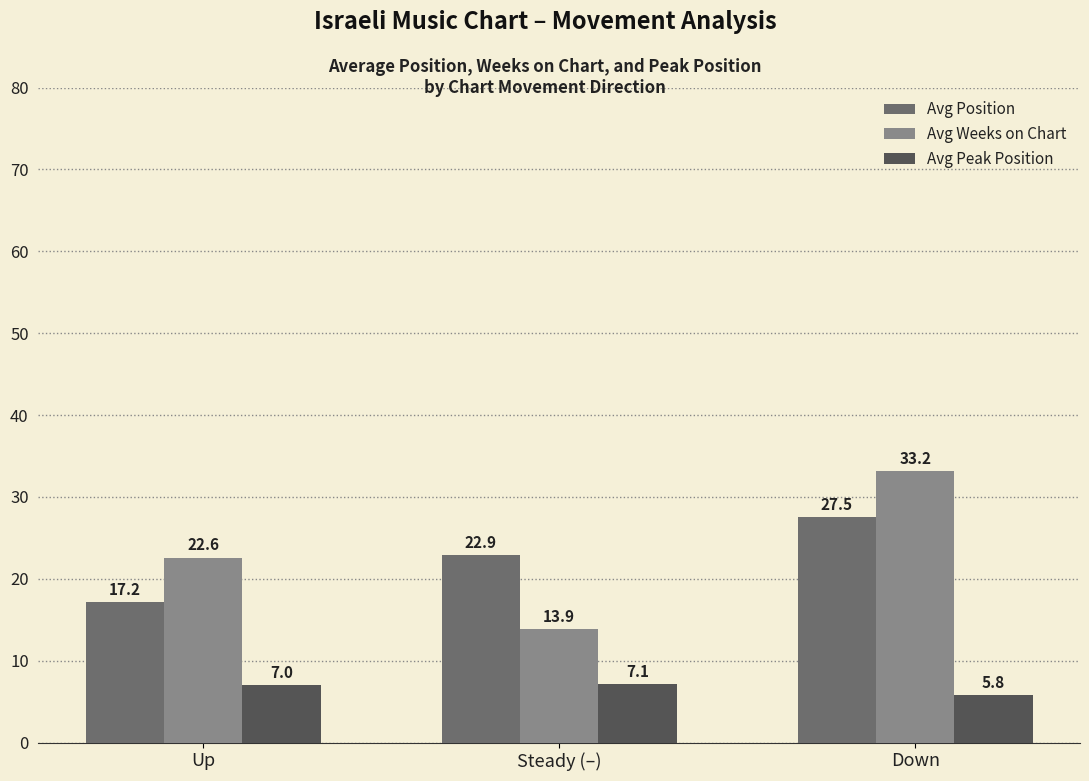

Where is Avg Position nearest to the value 22?

Steady (–)